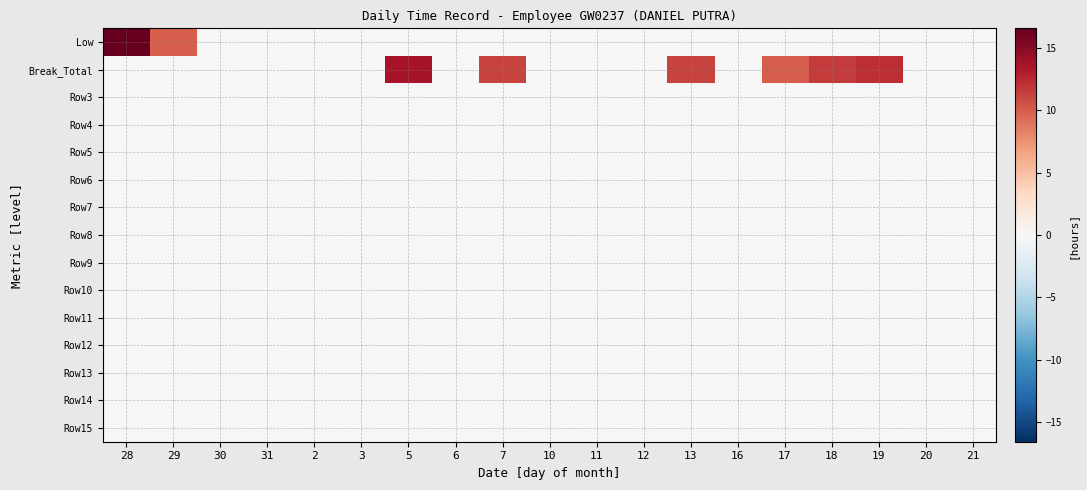

Reading right to left, transcribe all the data shown in this chart.

Low: 21=0.0	20=0.0	19=0.0	18=0.0	17=0.0	16=0.0	13=0.0	12=0.0	11=0.0	10=0.0	7=0.0	6=0.0	5=0.0	3=0.0	2=0.0	31=0.0	30=0.0	29=9.9	28=16.6
Break_Total: 21=0.0	20=0.0	19=12.2	18=11.6	17=10.0	16=0.0	13=11.2	12=0.0	11=0.0	10=0.0	7=11.2	6=0.0	5=13.7	3=0.0	2=0.0	31=0.0	30=0.0	29=0.0	28=0.0
Row3: 21=0.0	20=0.0	19=0.0	18=0.0	17=0.0	16=0.0	13=0.0	12=0.0	11=0.0	10=0.0	7=0.0	6=0.0	5=0.0	3=0.0	2=0.0	31=0.0	30=0.0	29=0.0	28=0.0
Row4: 21=0.0	20=0.0	19=0.0	18=0.0	17=0.0	16=0.0	13=0.0	12=0.0	11=0.0	10=0.0	7=0.0	6=0.0	5=0.0	3=0.0	2=0.0	31=0.0	30=0.0	29=0.0	28=0.0
Row5: 21=0.0	20=0.0	19=0.0	18=0.0	17=0.0	16=0.0	13=0.0	12=0.0	11=0.0	10=0.0	7=0.0	6=0.0	5=0.0	3=0.0	2=0.0	31=0.0	30=0.0	29=0.0	28=0.0
Row6: 21=0.0	20=0.0	19=0.0	18=0.0	17=0.0	16=0.0	13=0.0	12=0.0	11=0.0	10=0.0	7=0.0	6=0.0	5=0.0	3=0.0	2=0.0	31=0.0	30=0.0	29=0.0	28=0.0
Row7: 21=0.0	20=0.0	19=0.0	18=0.0	17=0.0	16=0.0	13=0.0	12=0.0	11=0.0	10=0.0	7=0.0	6=0.0	5=0.0	3=0.0	2=0.0	31=0.0	30=0.0	29=0.0	28=0.0
Row8: 21=0.0	20=0.0	19=0.0	18=0.0	17=0.0	16=0.0	13=0.0	12=0.0	11=0.0	10=0.0	7=0.0	6=0.0	5=0.0	3=0.0	2=0.0	31=0.0	30=0.0	29=0.0	28=0.0
Row9: 21=0.0	20=0.0	19=0.0	18=0.0	17=0.0	16=0.0	13=0.0	12=0.0	11=0.0	10=0.0	7=0.0	6=0.0	5=0.0	3=0.0	2=0.0	31=0.0	30=0.0	29=0.0	28=0.0
Row10: 21=0.0	20=0.0	19=0.0	18=0.0	17=0.0	16=0.0	13=0.0	12=0.0	11=0.0	10=0.0	7=0.0	6=0.0	5=0.0	3=0.0	2=0.0	31=0.0	30=0.0	29=0.0	28=0.0
Row11: 21=0.0	20=0.0	19=0.0	18=0.0	17=0.0	16=0.0	13=0.0	12=0.0	11=0.0	10=0.0	7=0.0	6=0.0	5=0.0	3=0.0	2=0.0	31=0.0	30=0.0	29=0.0	28=0.0
Row12: 21=0.0	20=0.0	19=0.0	18=0.0	17=0.0	16=0.0	13=0.0	12=0.0	11=0.0	10=0.0	7=0.0	6=0.0	5=0.0	3=0.0	2=0.0	31=0.0	30=0.0	29=0.0	28=0.0
Row13: 21=0.0	20=0.0	19=0.0	18=0.0	17=0.0	16=0.0	13=0.0	12=0.0	11=0.0	10=0.0	7=0.0	6=0.0	5=0.0	3=0.0	2=0.0	31=0.0	30=0.0	29=0.0	28=0.0
Row14: 21=0.0	20=0.0	19=0.0	18=0.0	17=0.0	16=0.0	13=0.0	12=0.0	11=0.0	10=0.0	7=0.0	6=0.0	5=0.0	3=0.0	2=0.0	31=0.0	30=0.0	29=0.0	28=0.0
Row15: 21=0.0	20=0.0	19=0.0	18=0.0	17=0.0	16=0.0	13=0.0	12=0.0	11=0.0	10=0.0	7=0.0	6=0.0	5=0.0	3=0.0	2=0.0	31=0.0	30=0.0	29=0.0	28=0.0